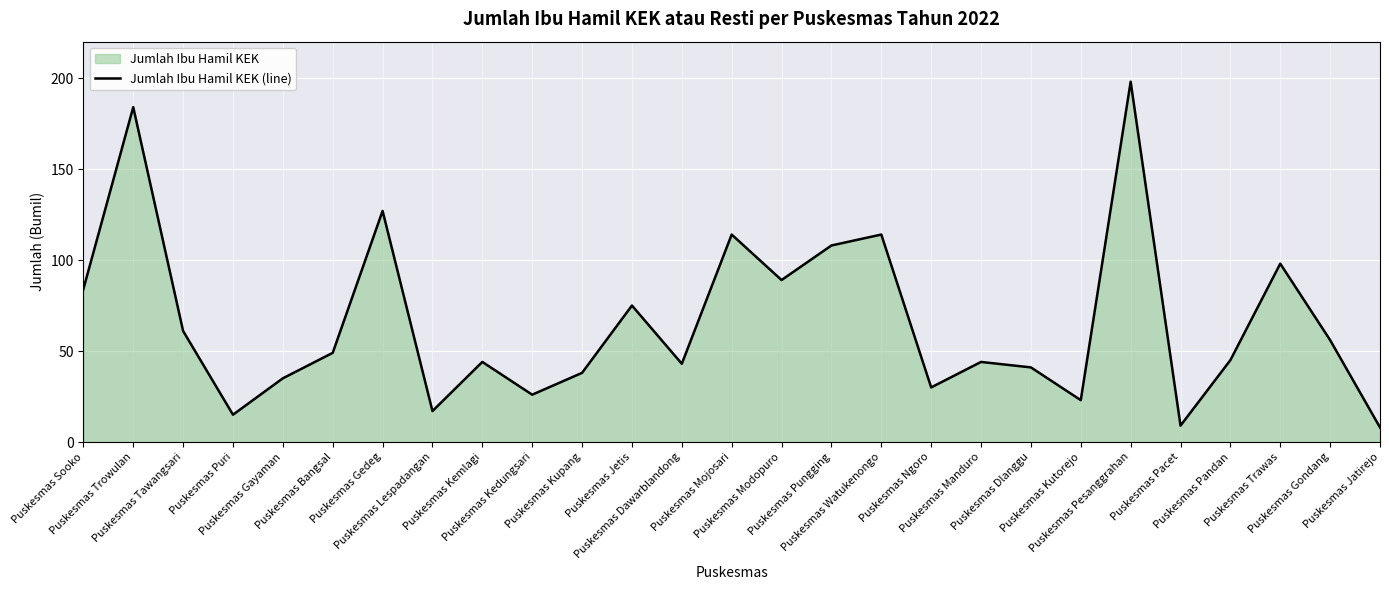

What is the label of the 25th point from the left?

Puskesmas Trawas